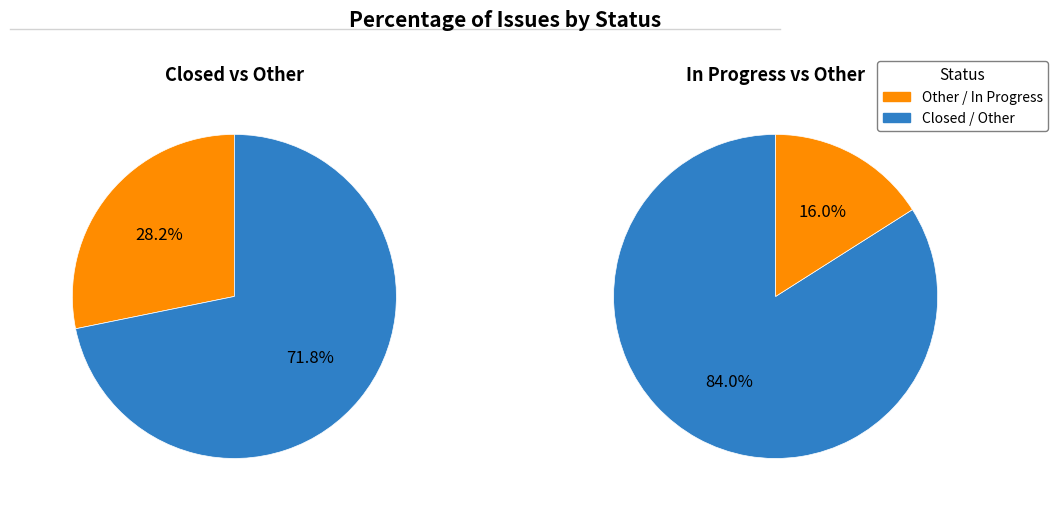

What is the majority slice?

Closed